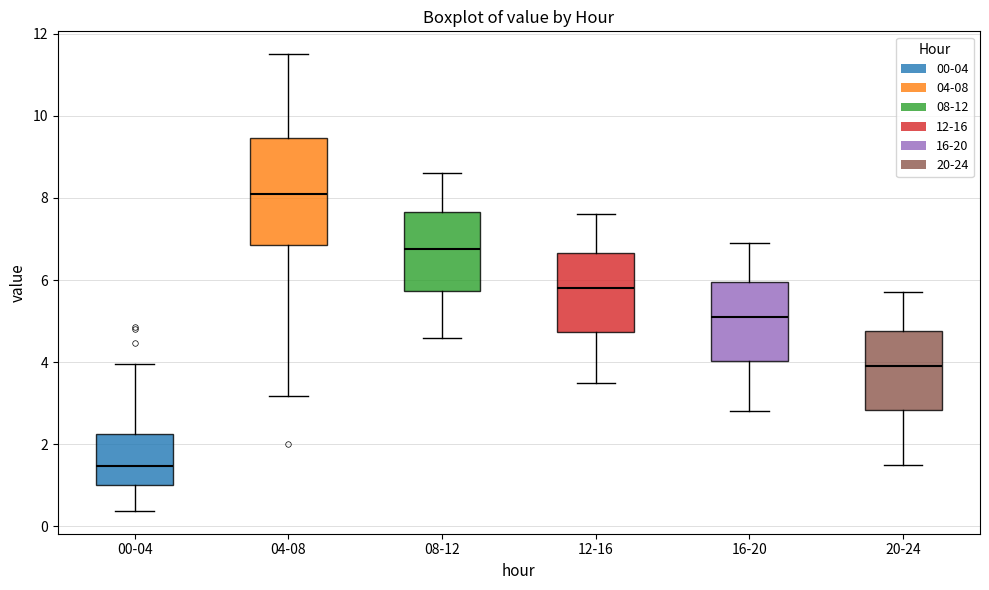

Where is the lower edge of the box for 16-20 on the y-axis? The values are not printed on the chart, so give them approximately, as read against the axis.

4.0